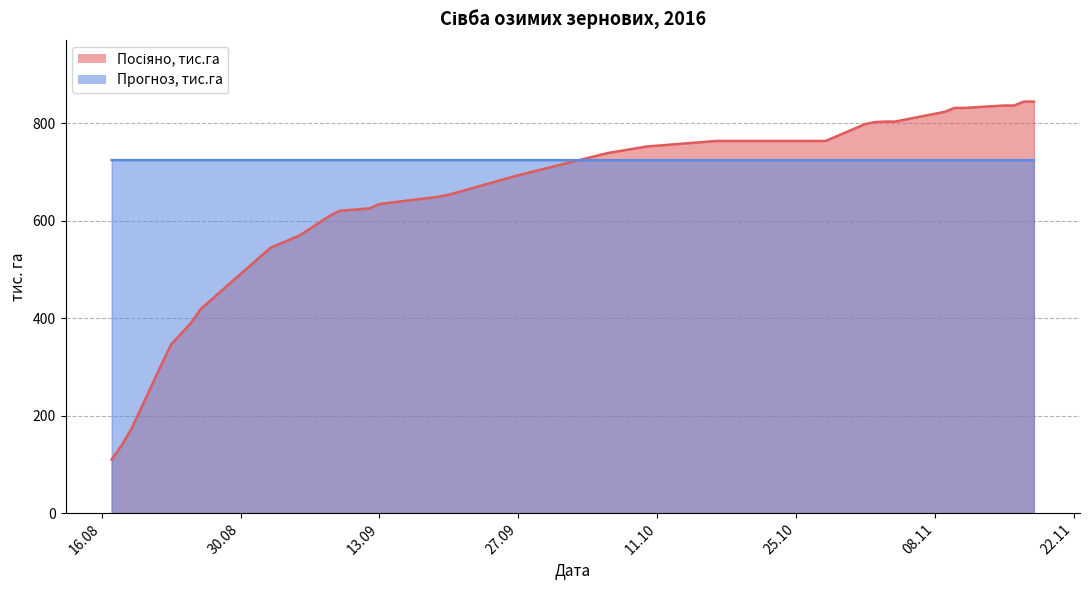

What is the difference between the second highest and minimum values in the Прогноз, тис.га series?

0.2